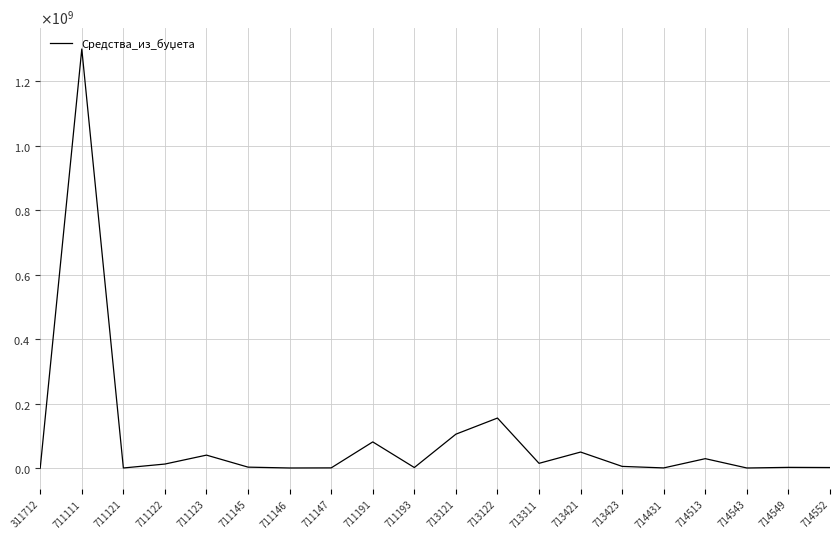

Reading left to right, what are all the values shown in this chart?

0	1300000000	120000	12300000	40000000	2700000	100000	400000	81000000	1500000	105000000	155000000	14500000	49500000	5000000	300000	29000000	50000	2000000	1500000